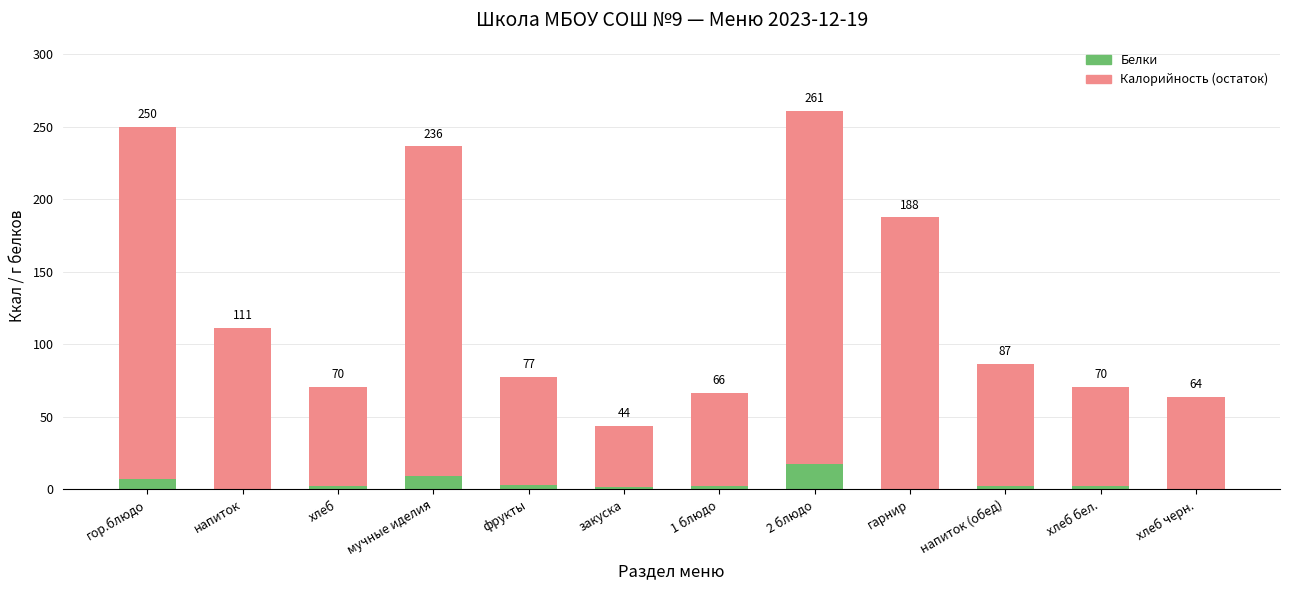

The Калорийность (остаток) series shows 227.4 at мучные иделия. True or false?

True